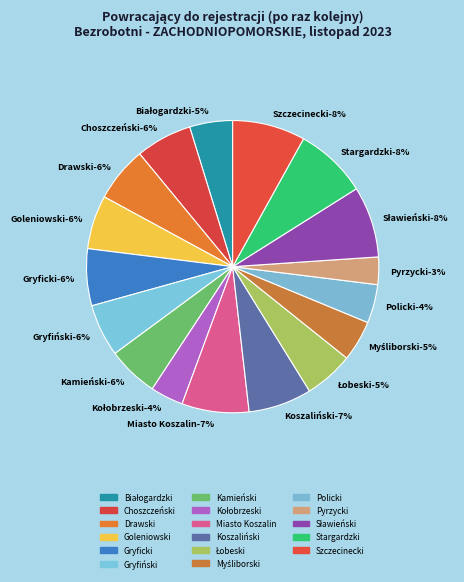

What is the largest slice in the pie chart?

Szczecinecki